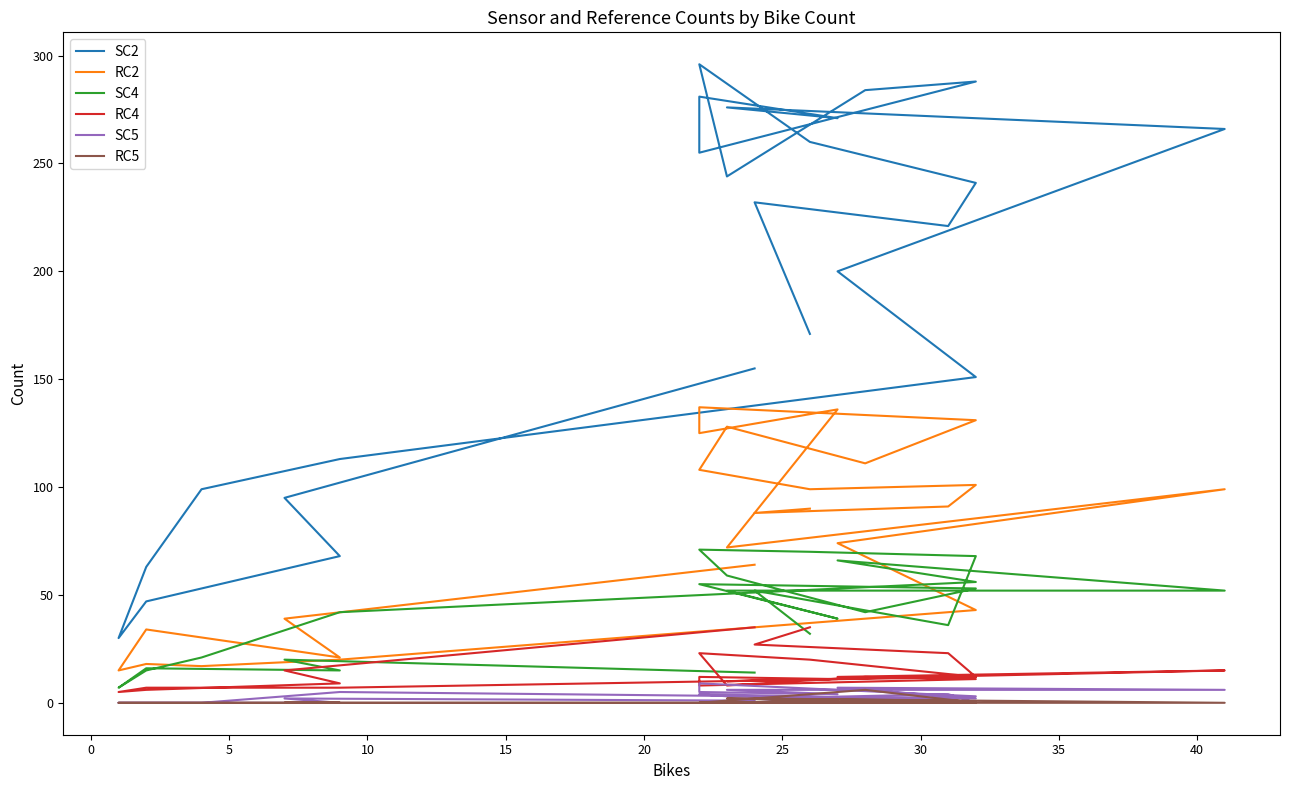

Which series has the largest total across all categories?

SC2